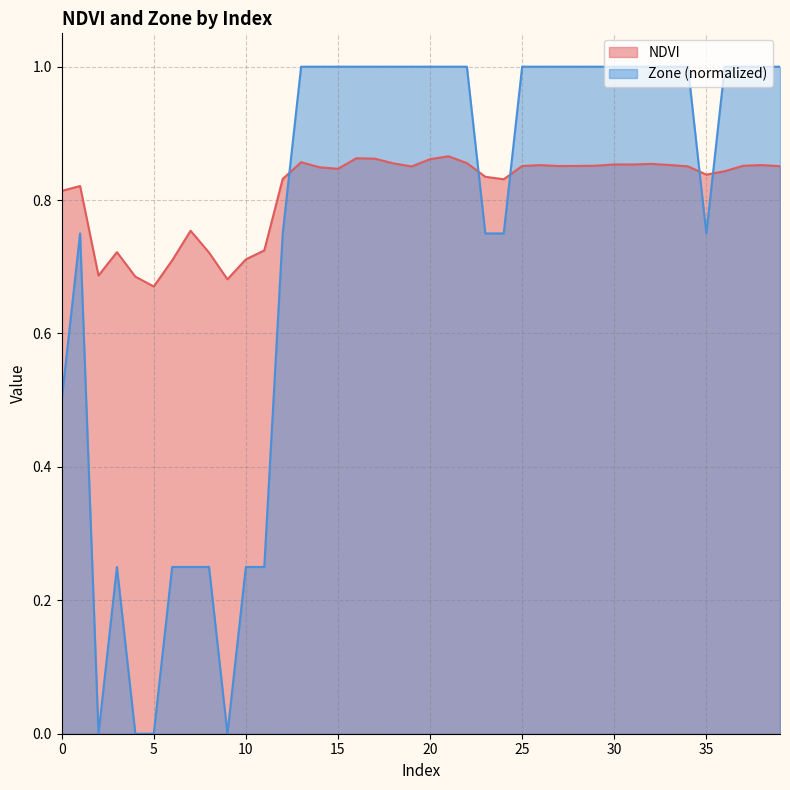

How many positive values does the Zone series have?

36